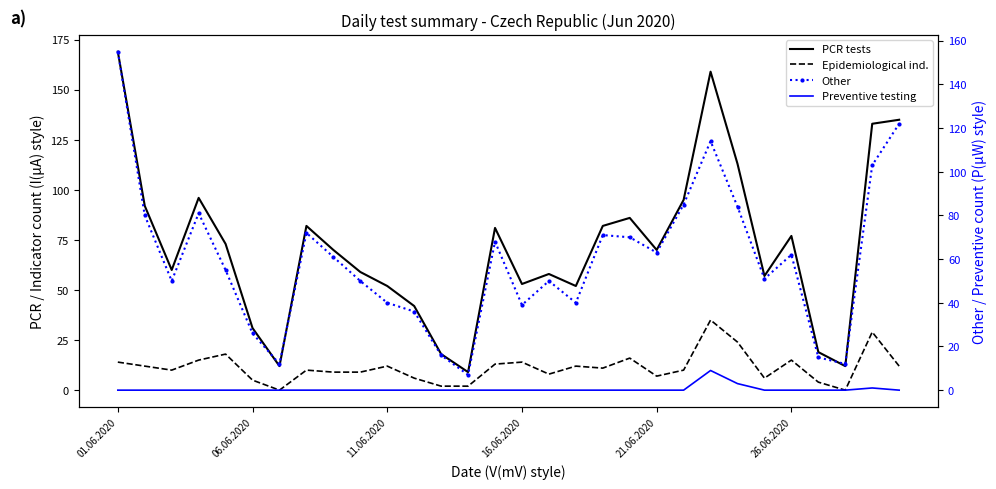

What is the sum of all PCR tests values?

2147